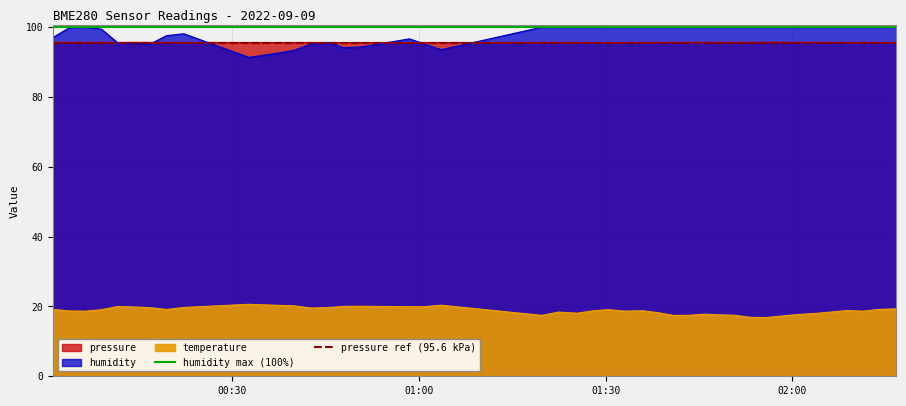

Between 00:30 and 01:00, which is larger?

00:30